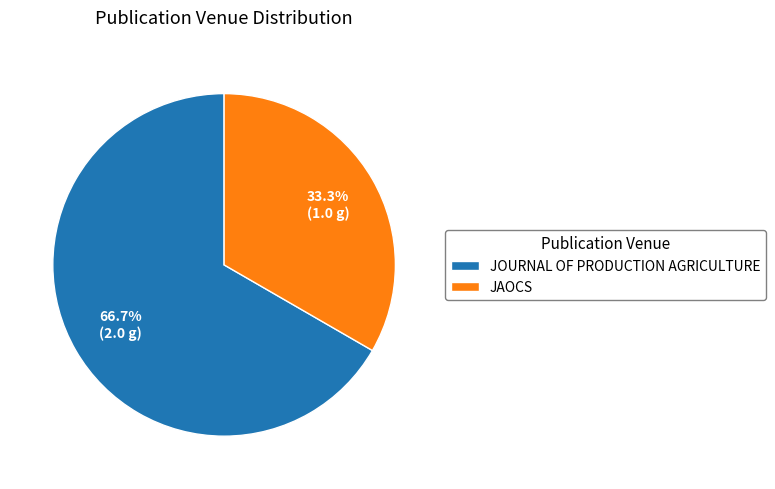

What percentage is NOT represented by JAOCS?

66.7%